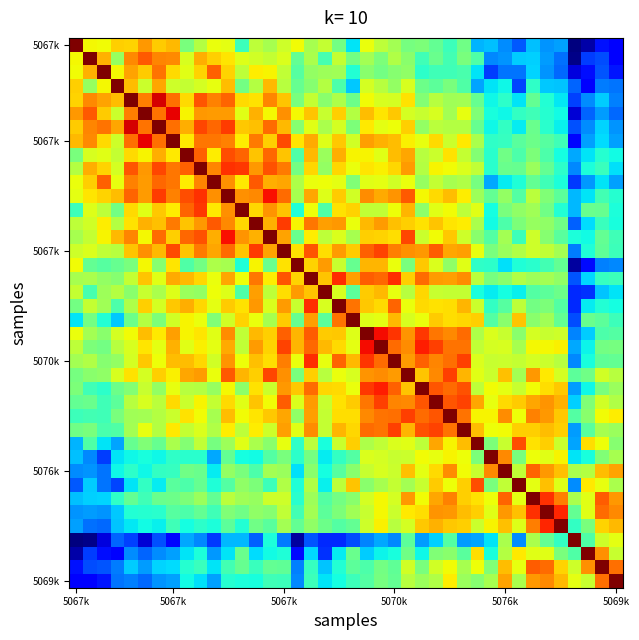

How many data points does each series have?

40